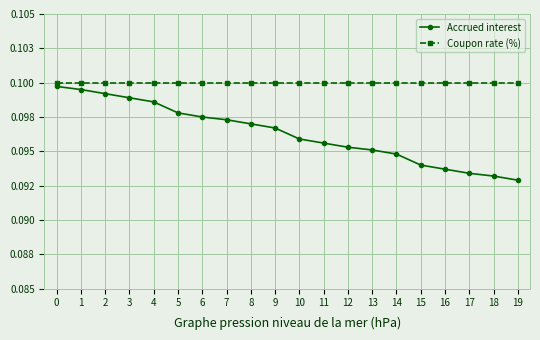

True or false: Accrued interest and Coupon rate (%) cross at least once.

False